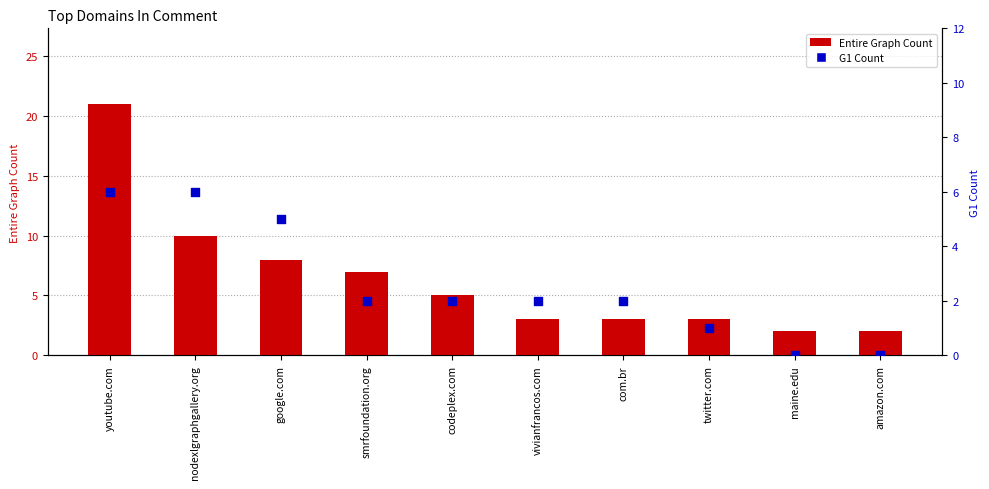

At which category is the sum across all series the highest?

youtube.com